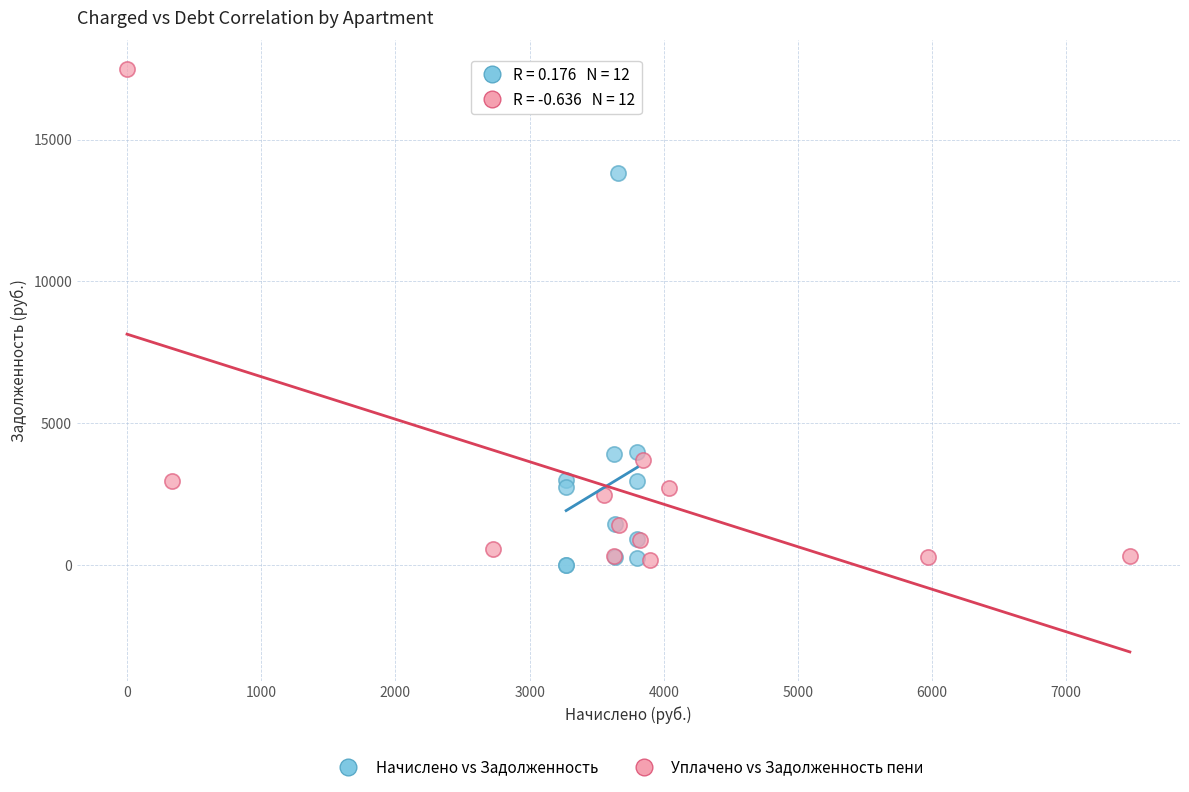

Which series has the widest spread of Y values?

Уплачено vs Задолженность пени